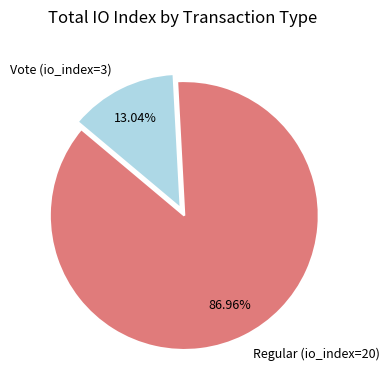

To the nearest percent, what percentage of the pie is Regular (io_index=20)?

87%